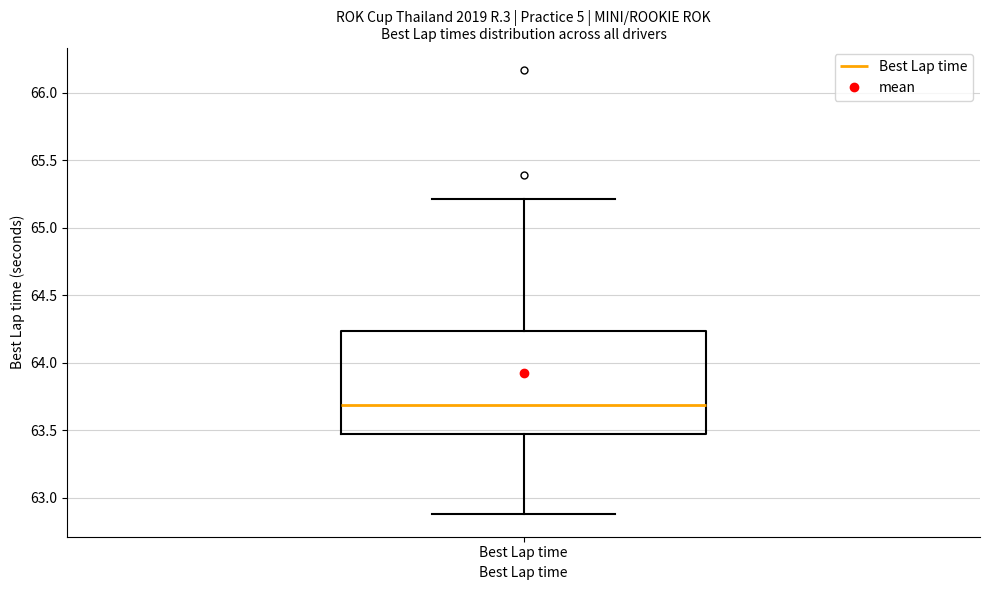

Where is the lower edge of the box for Best Lap time on the y-axis? The values are not printed on the chart, so give them approximately, as read against the axis.

63.45